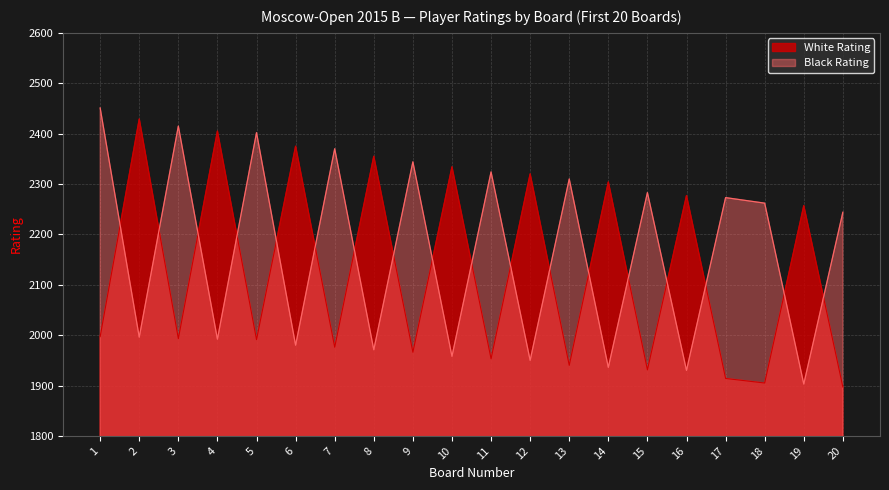

True or false: Black Rating and White Rating intersect in this chart.

True